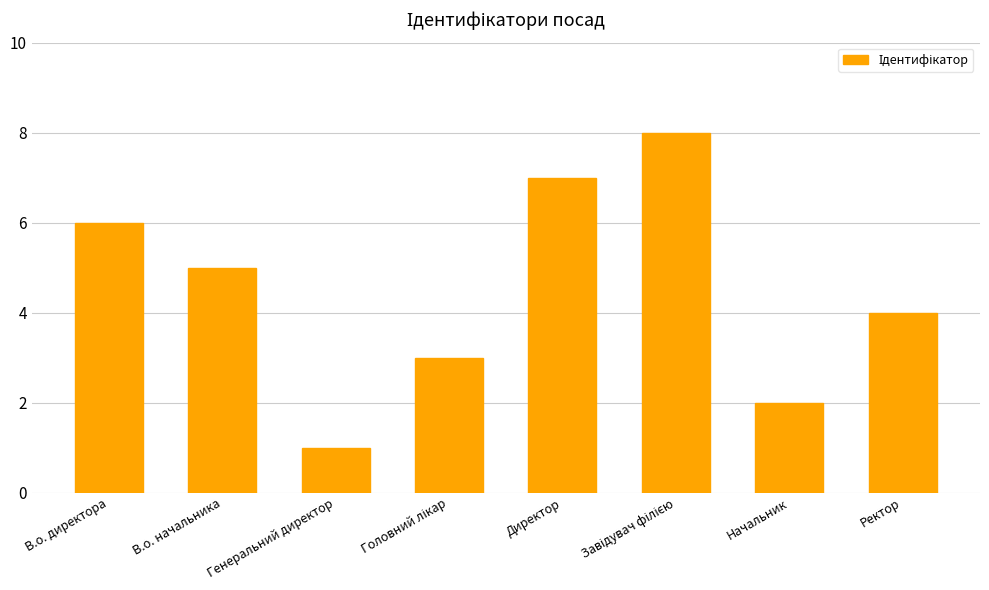

What is the maximum value shown in the chart?

8